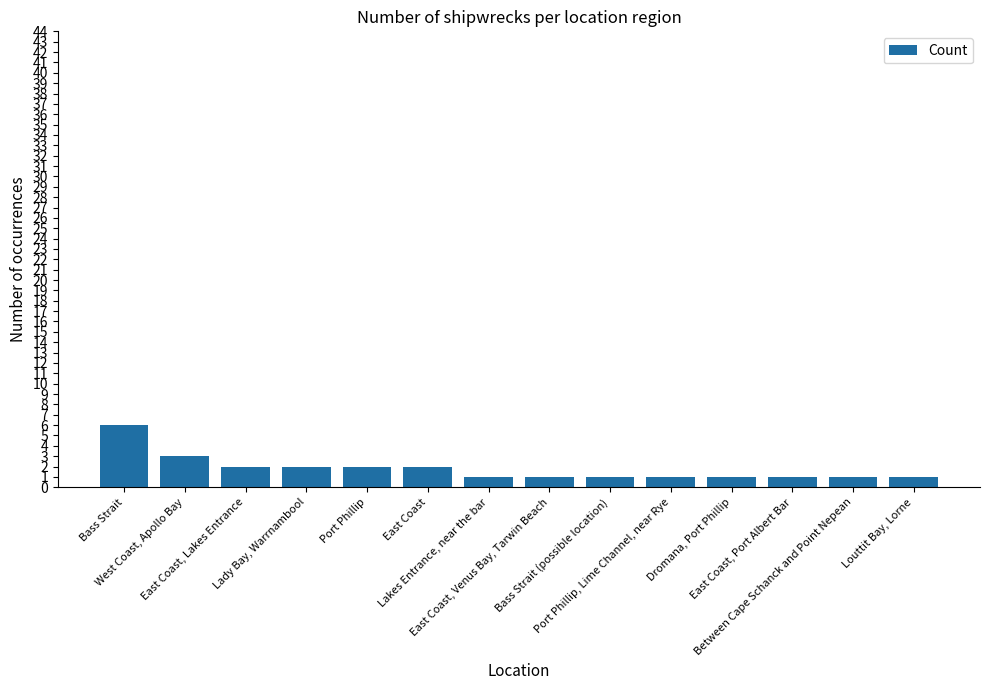

What is the greatest value displayed?

6